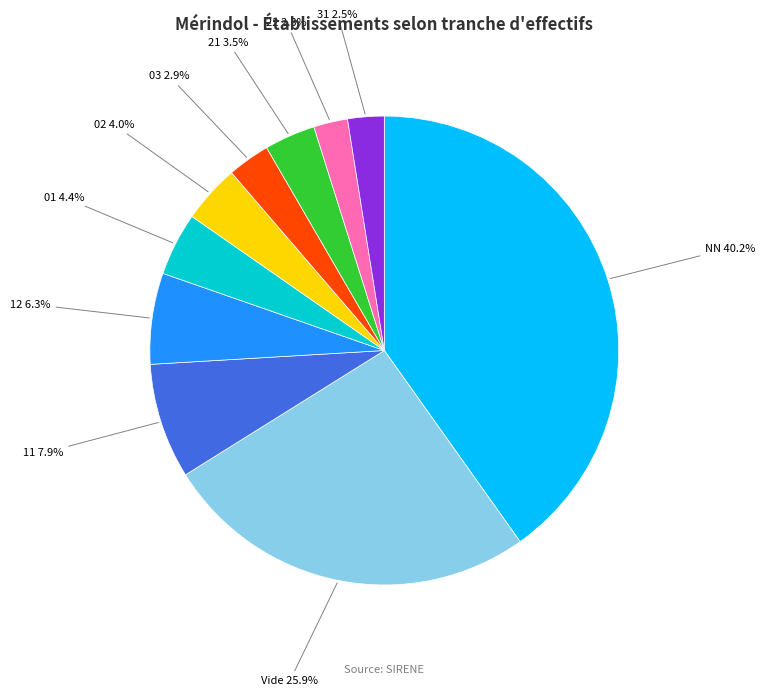

Is there any slice that represents more than half of the pie?

No